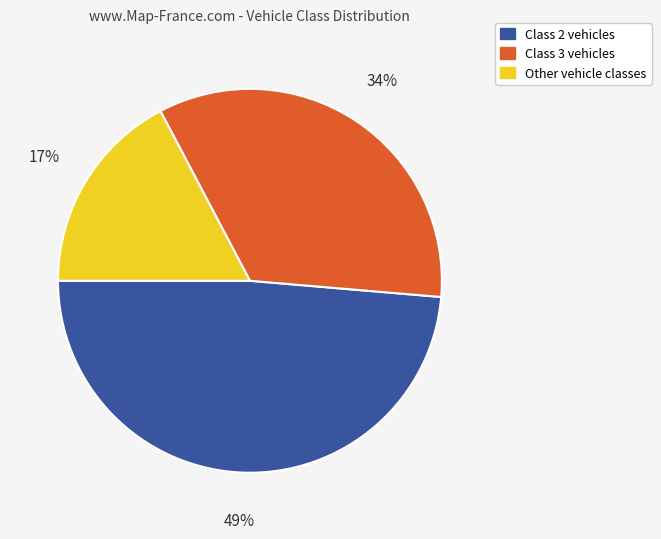

Does any single category account for the majority?

No